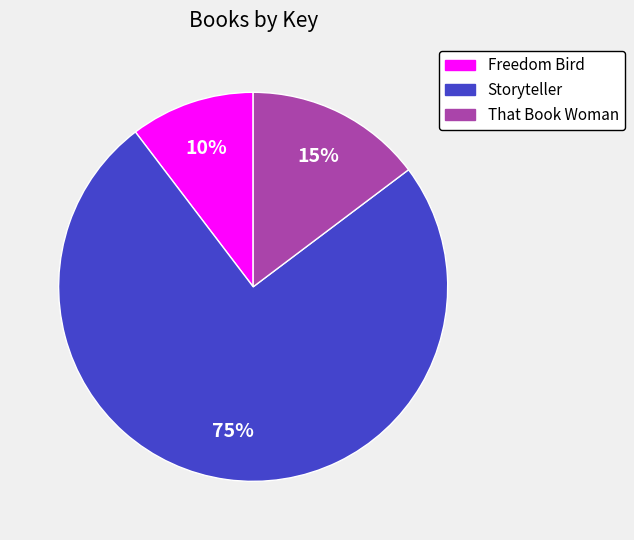

To the nearest percent, what portion does Storyteller represent?

75%